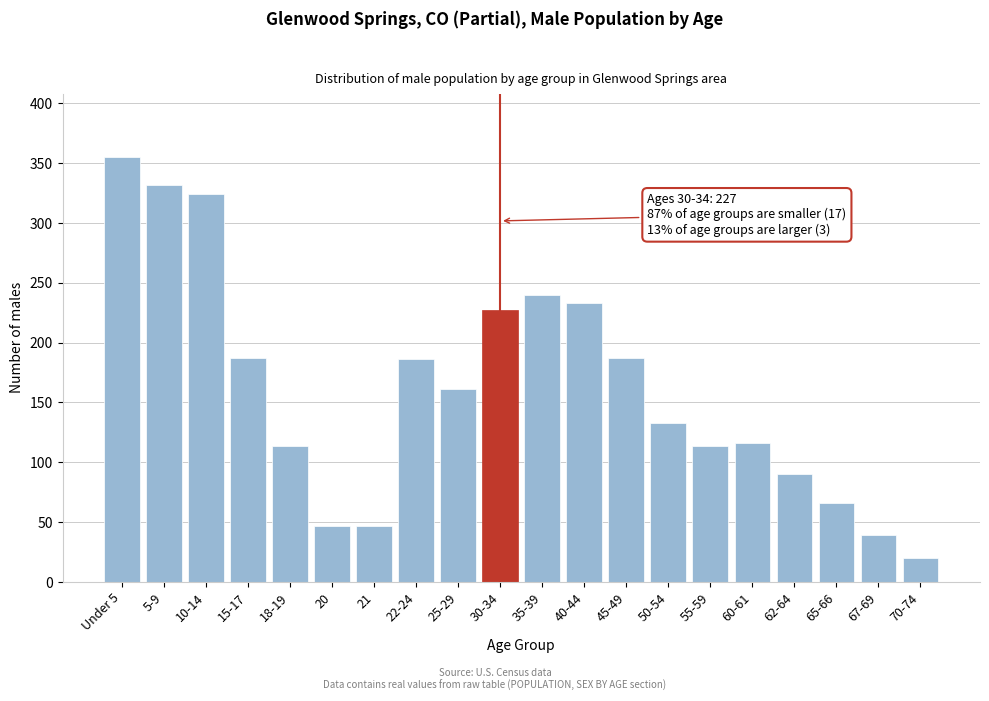

What is the label of the 1st bar from the right?

70-74